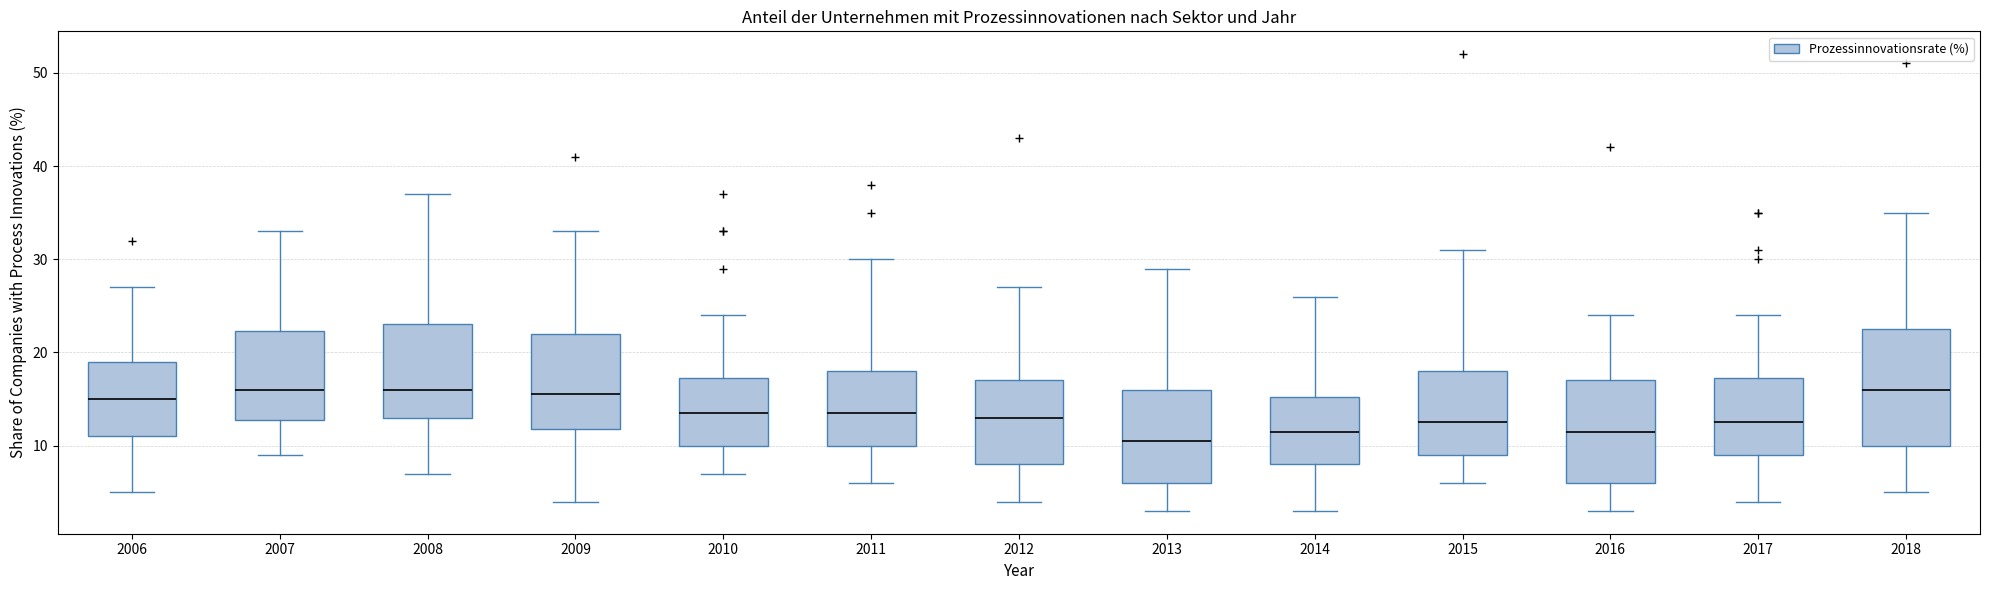

Reading left to right, read every box against the y-axis: the position of its median line, the range the box covers, and the ends of its whiskers. The values are not printed on the chart, so give them approximately, as read against the axis.

2006: median 15, box 11 to 19, whiskers 5 to 27
2007: median 16, box 13 to 22, whiskers 9 to 33
2008: median 16, box 13 to 23, whiskers 7 to 37
2009: median 16, box 12 to 22, whiskers 4 to 33
2010: median 14, box 10 to 17, whiskers 7 to 24
2011: median 14, box 10 to 18, whiskers 6 to 30
2012: median 13, box 8 to 17, whiskers 4 to 27
2013: median 11, box 6 to 16, whiskers 3 to 29
2014: median 12, box 8 to 15, whiskers 3 to 26
2015: median 13, box 9 to 18, whiskers 6 to 31
2016: median 12, box 6 to 17, whiskers 3 to 24
2017: median 13, box 9 to 17, whiskers 4 to 24
2018: median 16, box 10 to 23, whiskers 5 to 35